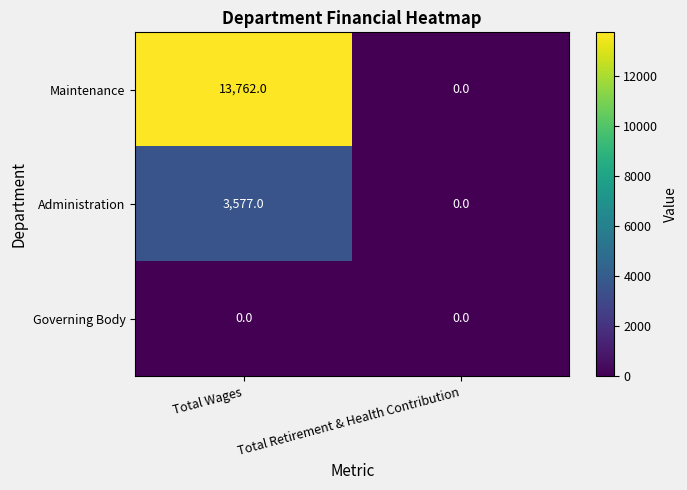

What is the spread (max minus min) of values at Total Wages?

13762